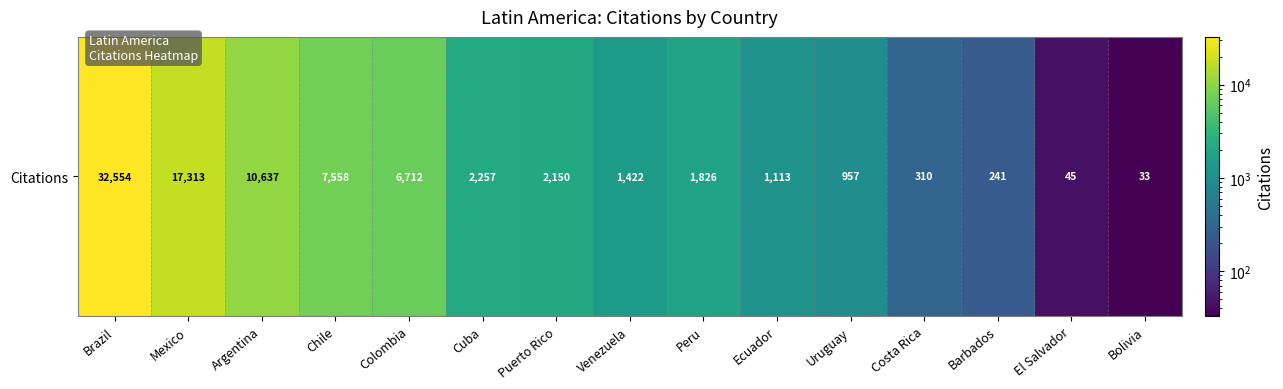

What is the average value?

5675